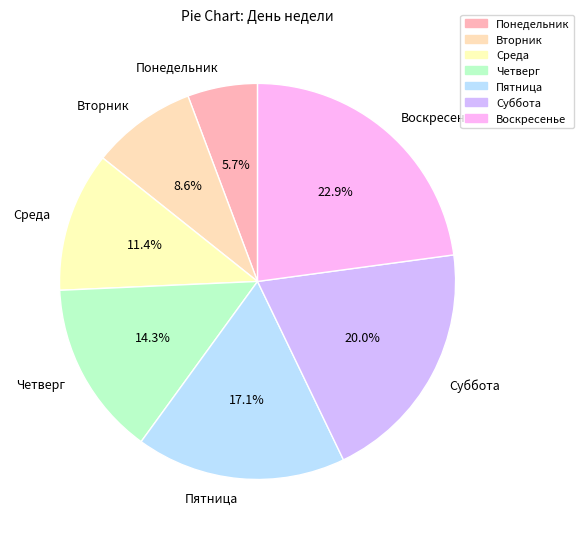

Rank the categories by value from lowest to highest.

Понедельник, Вторник, Среда, Четверг, Пятница, Суббота, Воскресенье